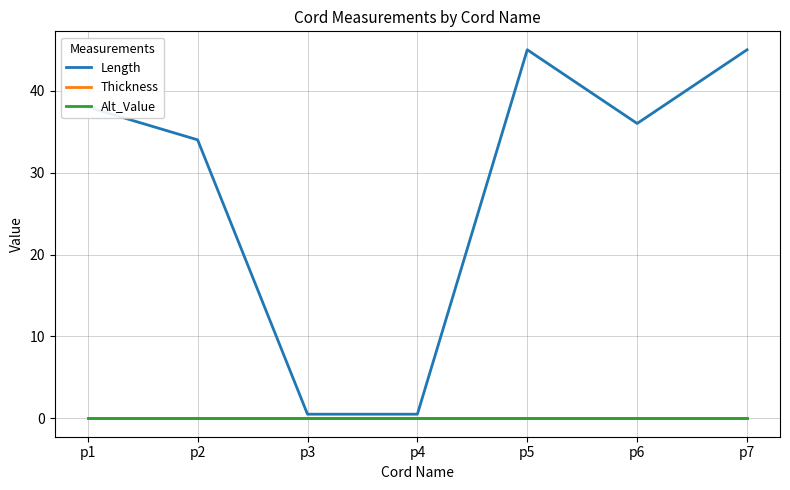

List the labels in order of Thickness value, largest first.

p1, p2, p3, p4, p5, p6, p7